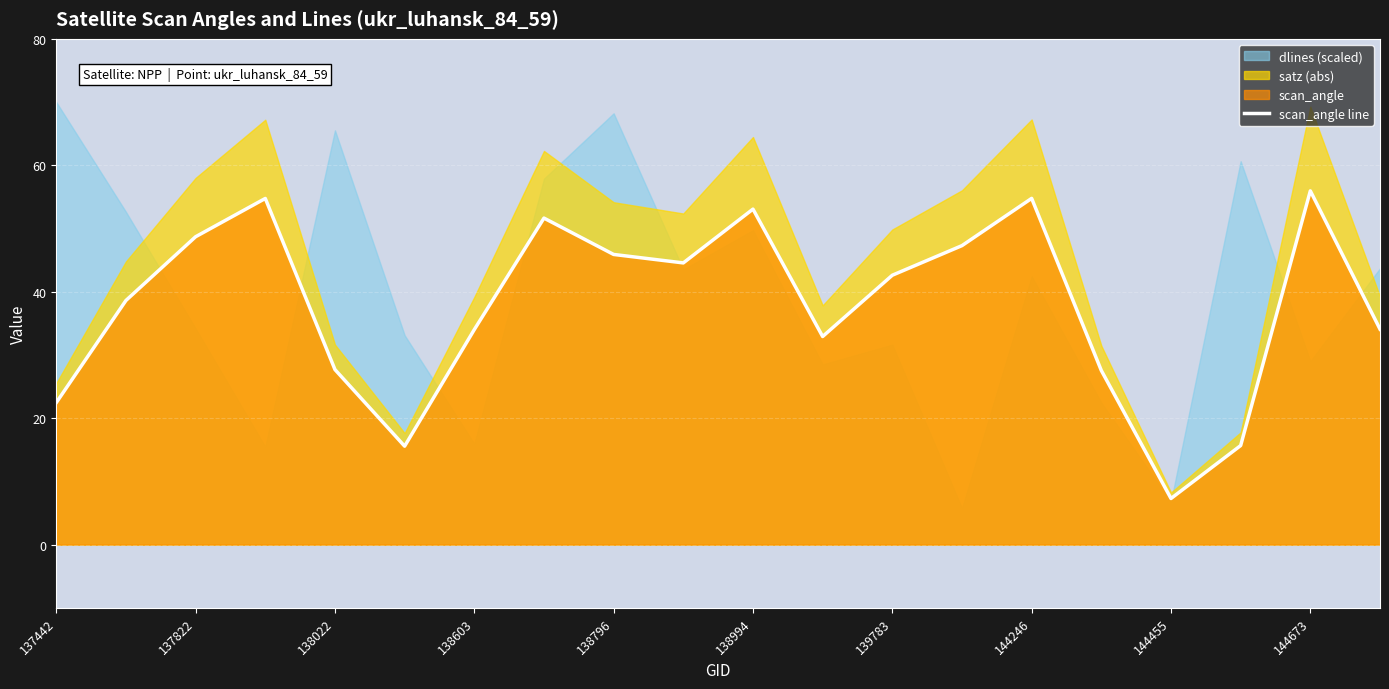

What is the highest value of the scan_angle line series?

56.0